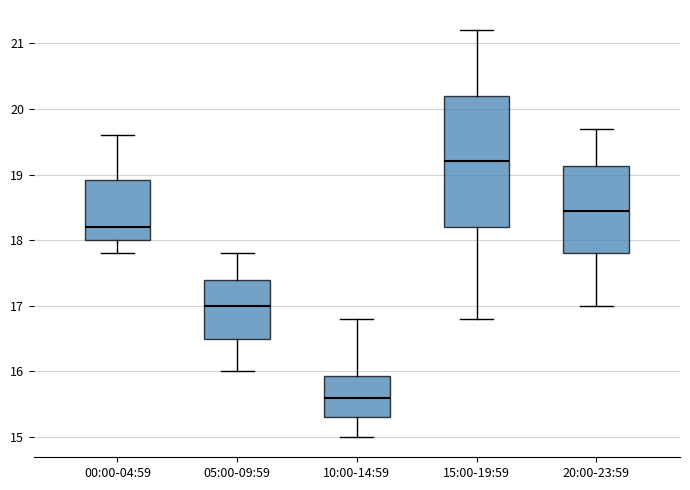

Reading left to right, read every box against the y-axis: the position of its median line, the range the box covers, and the ends of its whiskers. The values are not printed on the chart, so give them approximately, as read against the axis.

00:00-04:59: median 18.2, box 18.0 to 18.9, whiskers 17.8 to 19.6
05:00-09:59: median 17.0, box 16.5 to 17.4, whiskers 16.0 to 17.8
10:00-14:59: median 15.6, box 15.3 to 15.9, whiskers 15.0 to 16.8
15:00-19:59: median 19.2, box 18.2 to 20.2, whiskers 16.8 to 21.2
20:00-23:59: median 18.5, box 17.8 to 19.1, whiskers 17.0 to 19.7